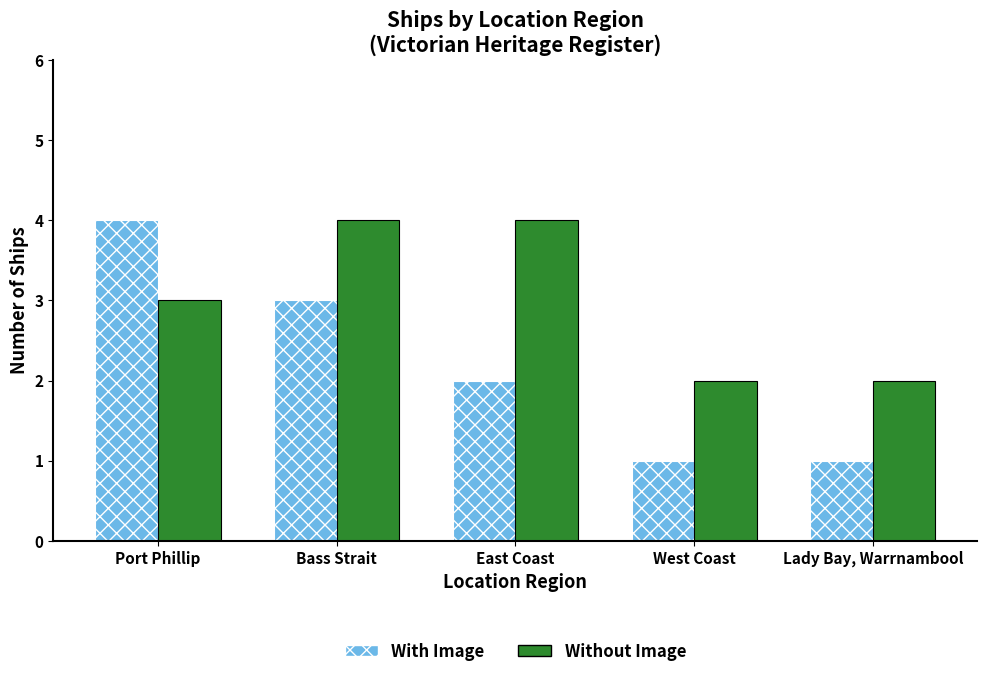

True or false: With Image has a value of 1 at West Coast.

True